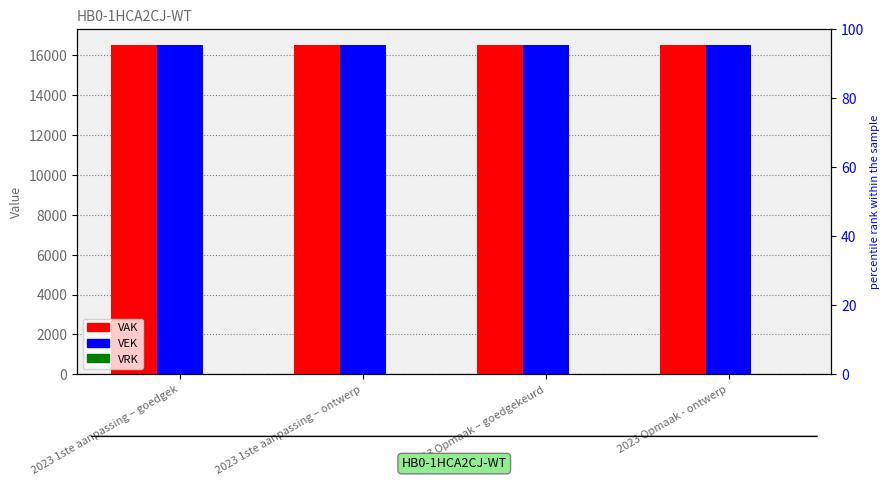

Which series has the widest spread of values?

VAK